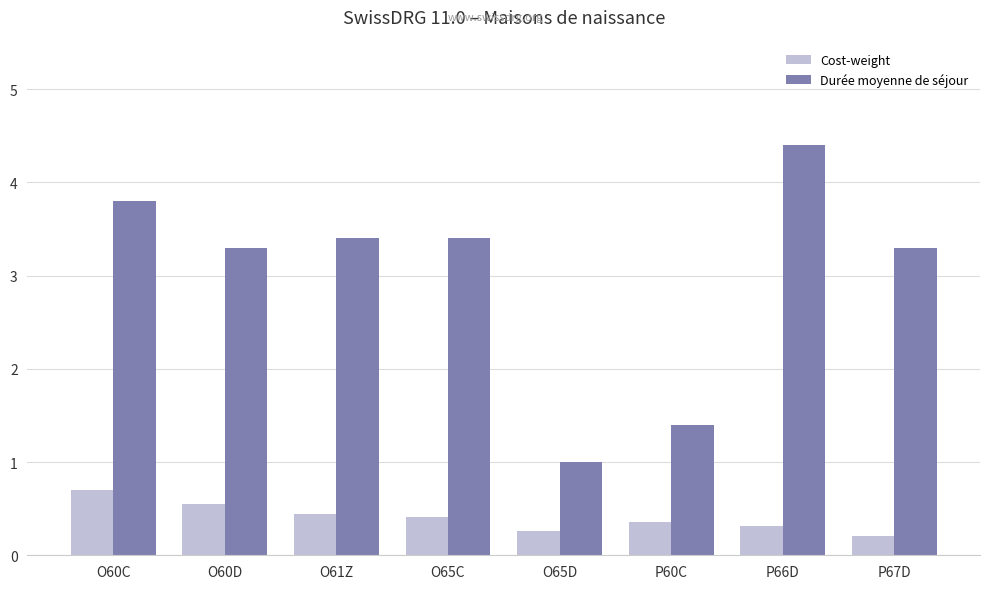

How many data points in Durée moyenne de séjour are less than 3?

2